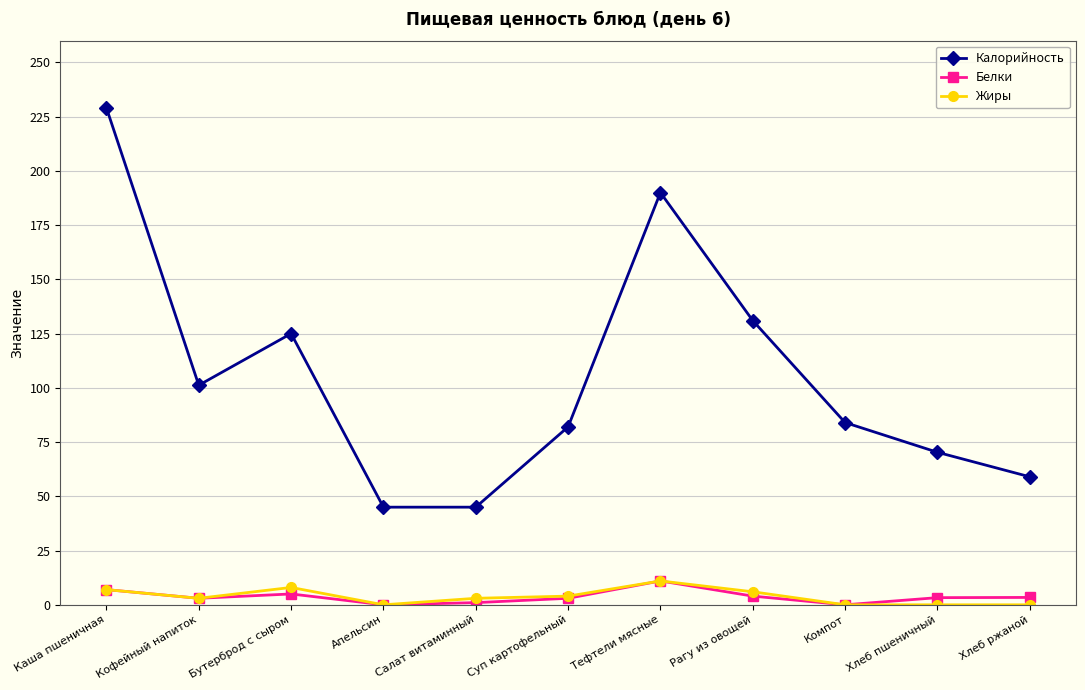

In Белки, how many points are lower than both neighbors (excluding endpoints)?

3